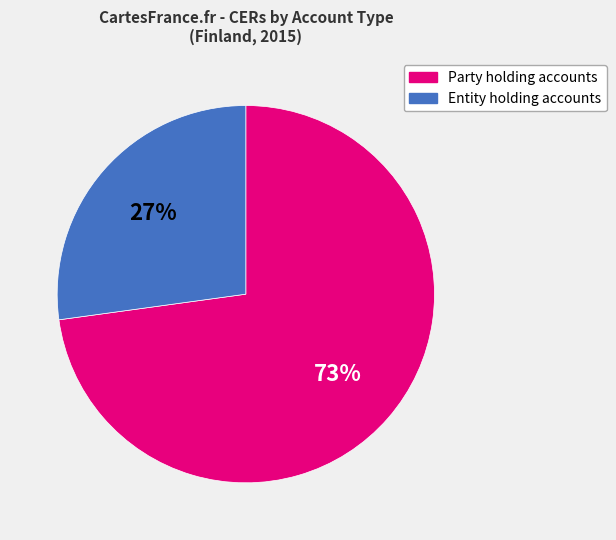

To the nearest percent, what is the average slice percentage?

50%